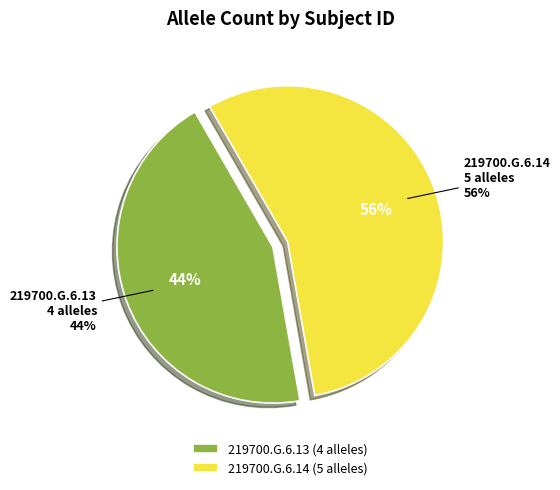

True or false: 219700.G.6.13 accounts for 44% of the total.

True